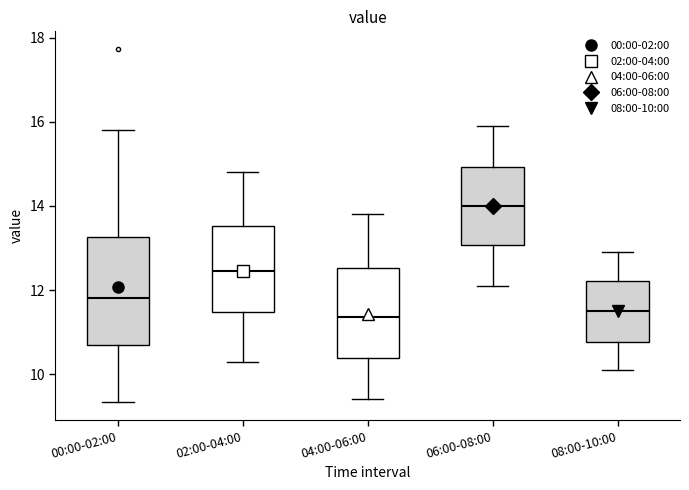

Reading left to right, read every box against the y-axis: the position of its median line, the range the box covers, and the ends of its whiskers. The values are not printed on the chart, so give them approximately, as read against the axis.

00:00-02:00: median 11.8, box 10.6 to 13.2, whiskers 9.4 to 15.8
02:00-04:00: median 12.4, box 11.4 to 13.6, whiskers 10.4 to 14.8
04:00-06:00: median 11.4, box 10.4 to 12.6, whiskers 9.4 to 13.8
06:00-08:00: median 14.0, box 13.0 to 15.0, whiskers 12.2 to 16.0
08:00-10:00: median 11.6, box 10.8 to 12.2, whiskers 10.2 to 13.0